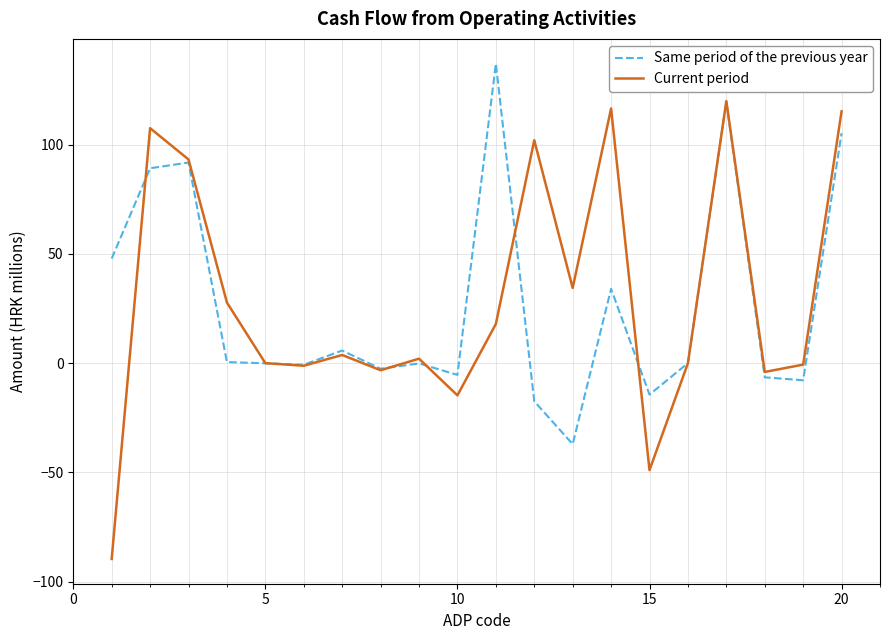

Rank the series by their maximum value, from highest to lowest.

Same period of the previous year, Current period